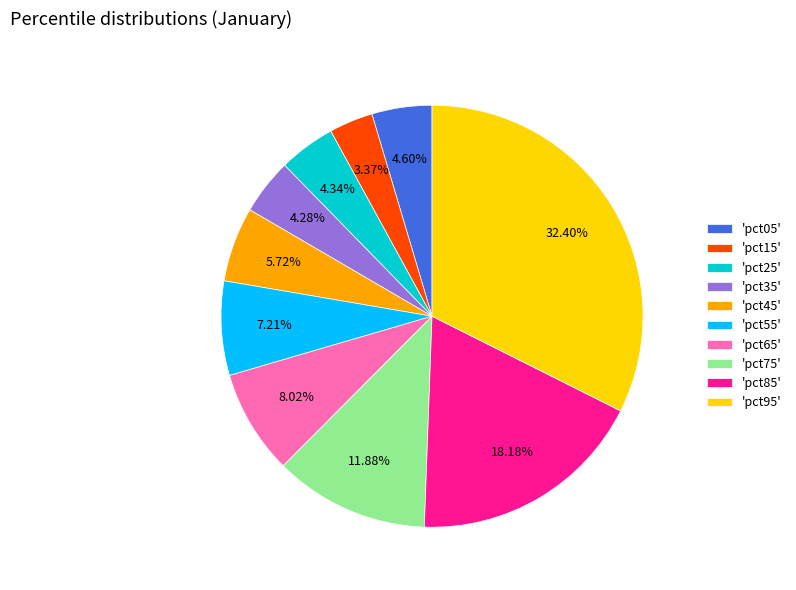

Which slice is the smallest?

'pct15'